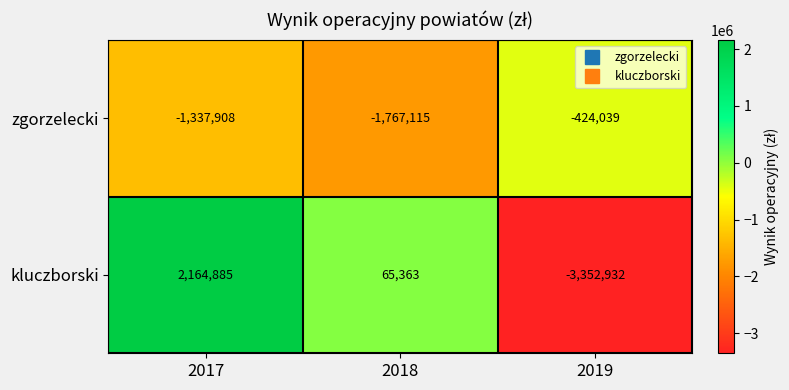

What is the approximate value of zgorzelecki at 2018?

-1767115